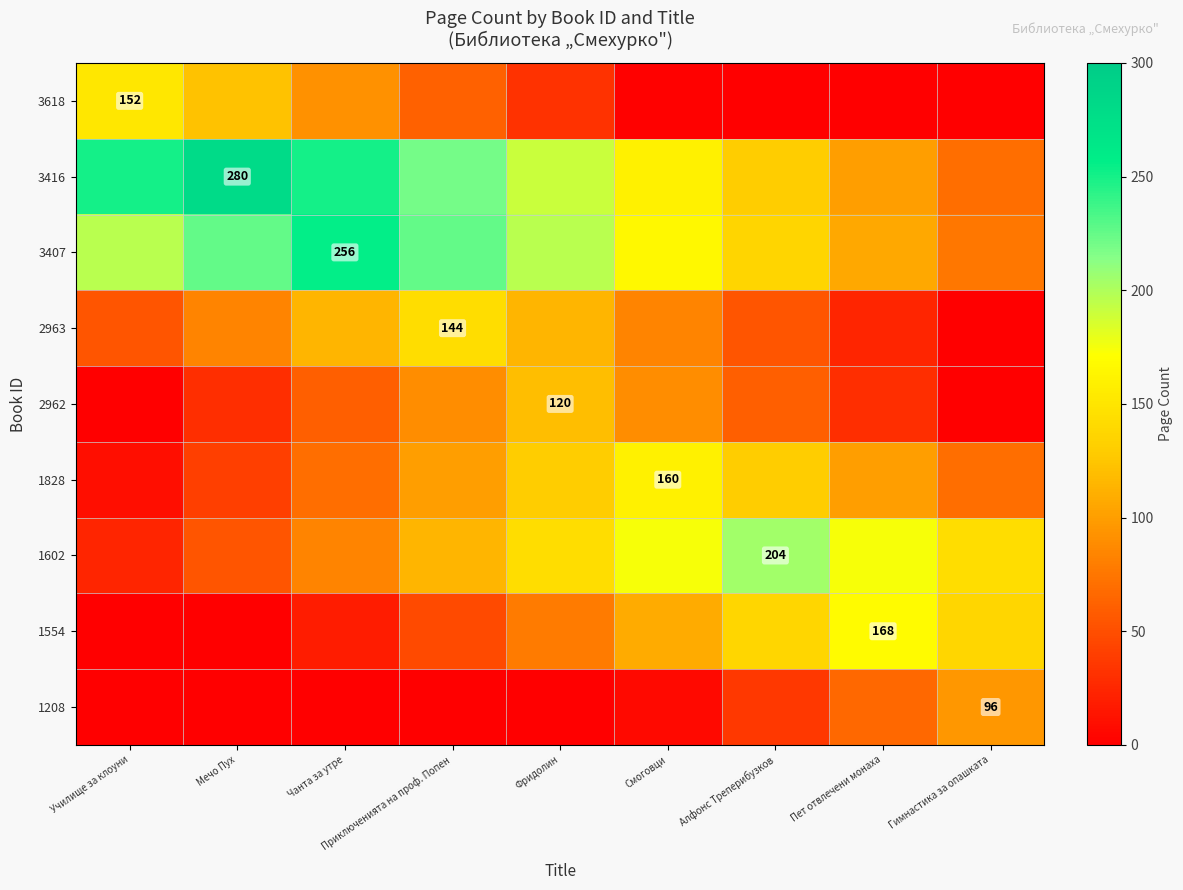

The value of 3618 at Училище за клоуни is 152. True or false?

True